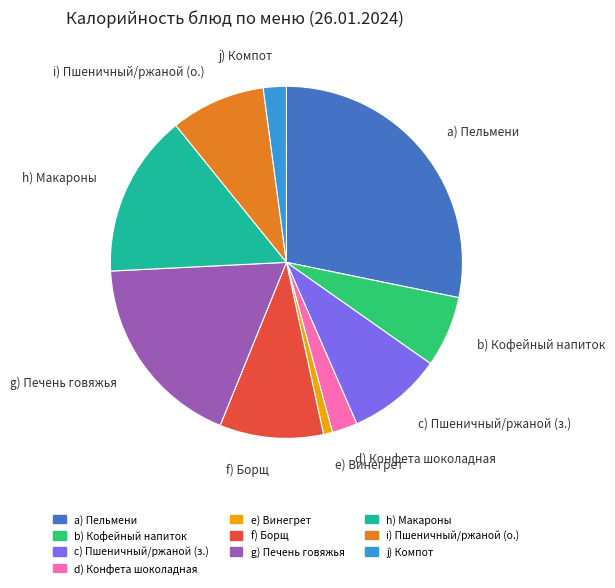

What is the ratio of the value at d) Конфета шоколадная to the value at b) Кофейный напиток?

0.4